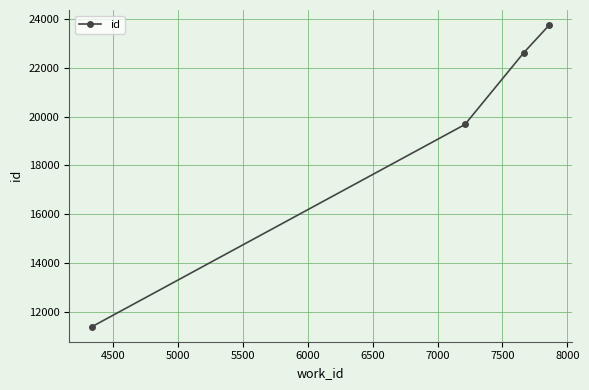

What is the average value?

19357